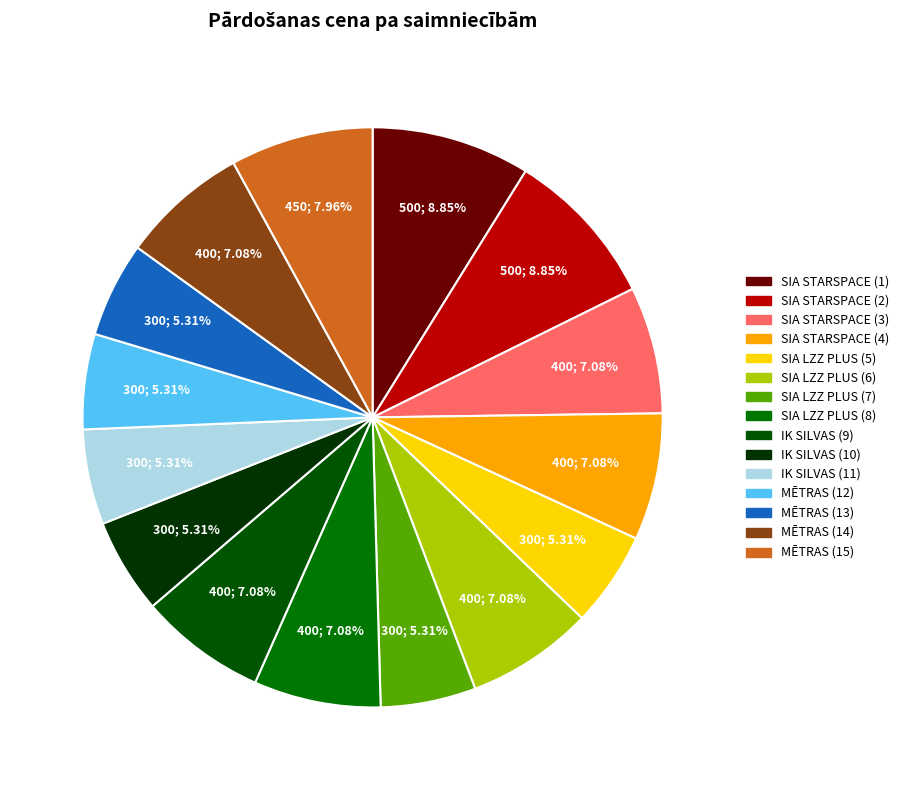

True or false: MĒTRAS (12) accounts for 5% of the total.

True